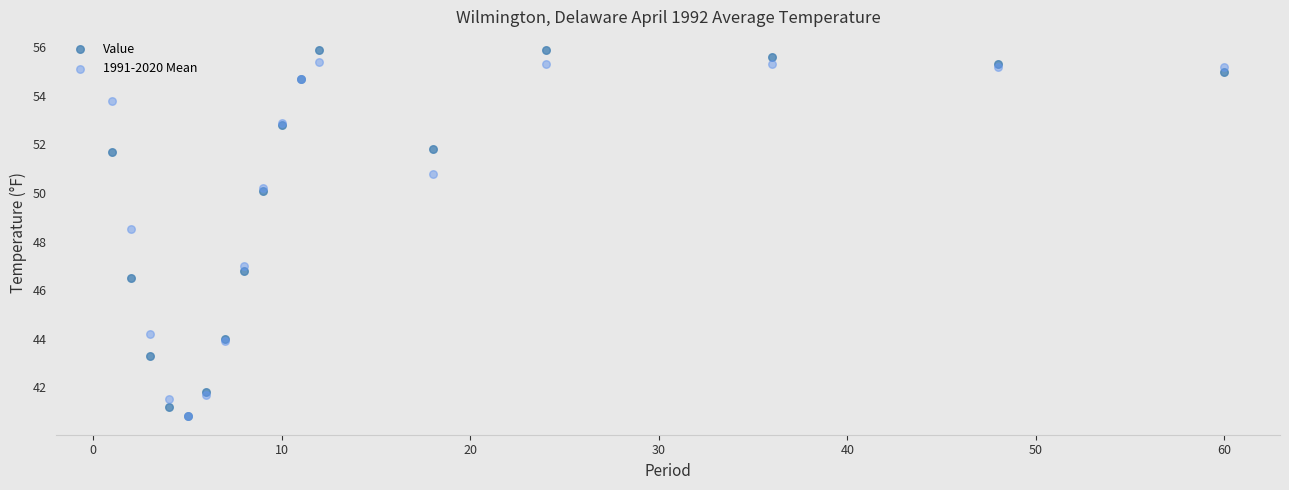

Across all series, what Y value is closest to 48?

48.5